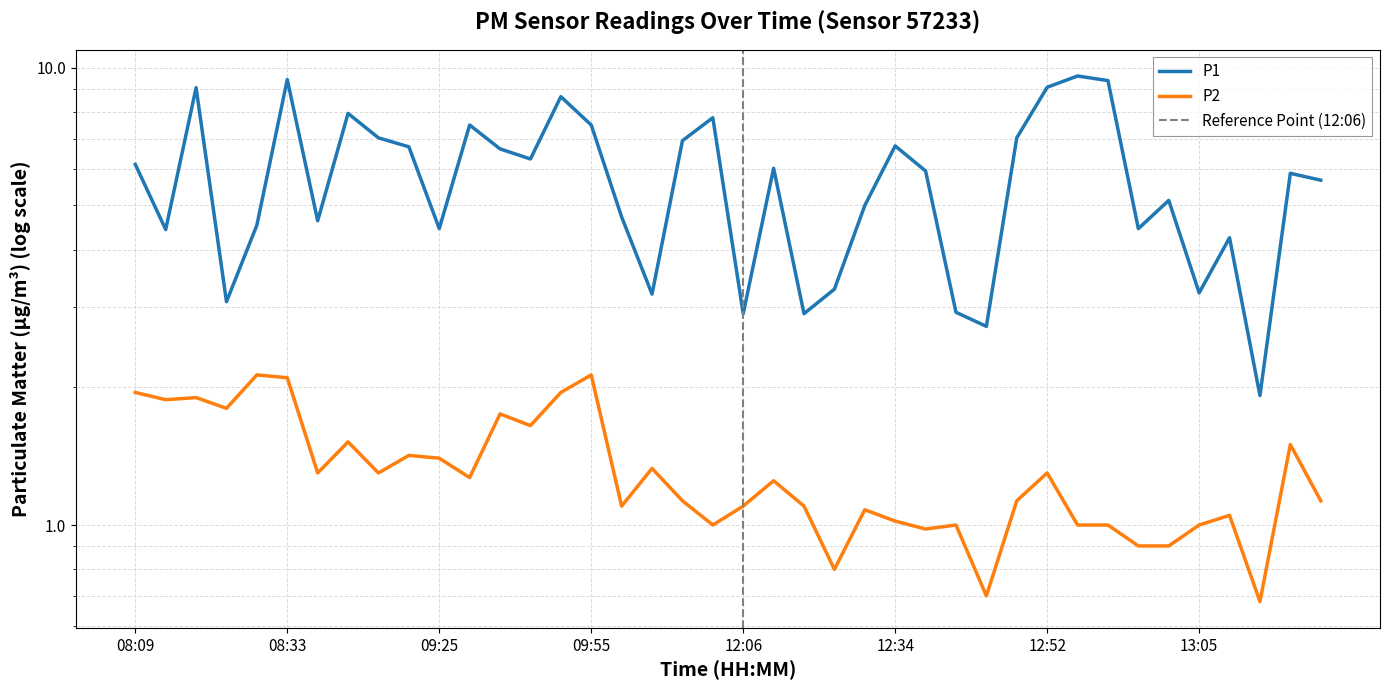

What is the label of the 16th point from the right?

12:32